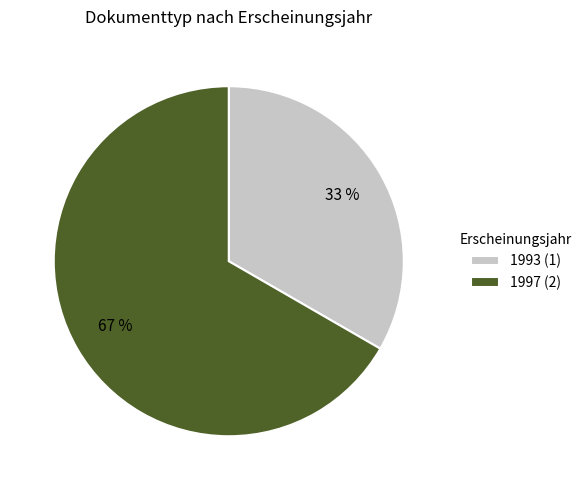

Is it true that 1993 (1) is 33% of the pie?

True